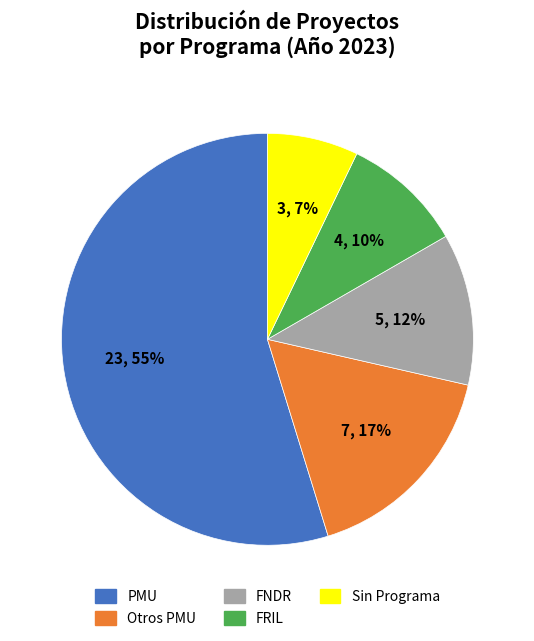

To the nearest percent, what is the average slice percentage?

20%